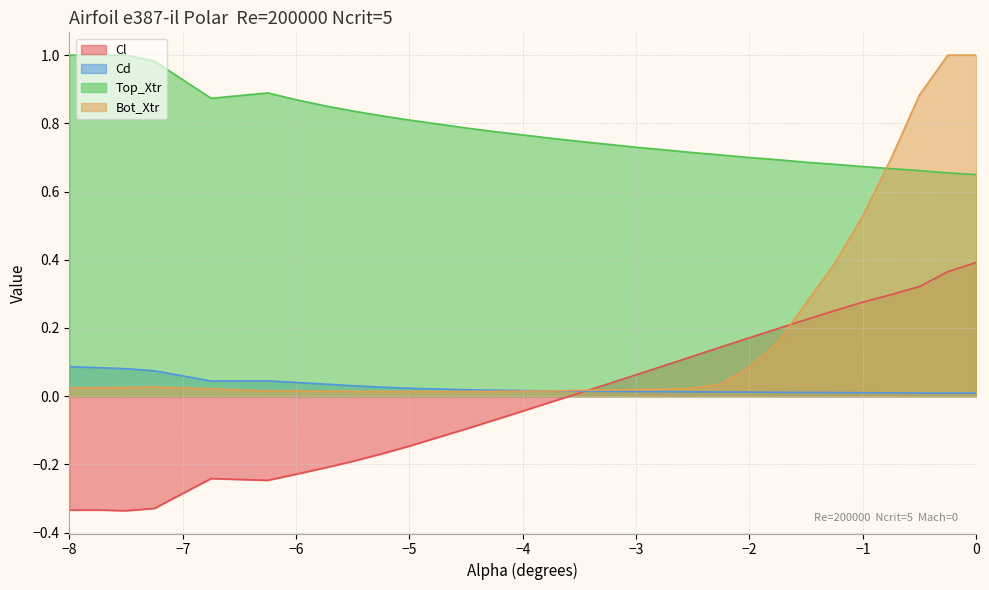

The value of Top_Xtr at -1.0 is 0.7. True or false?

True